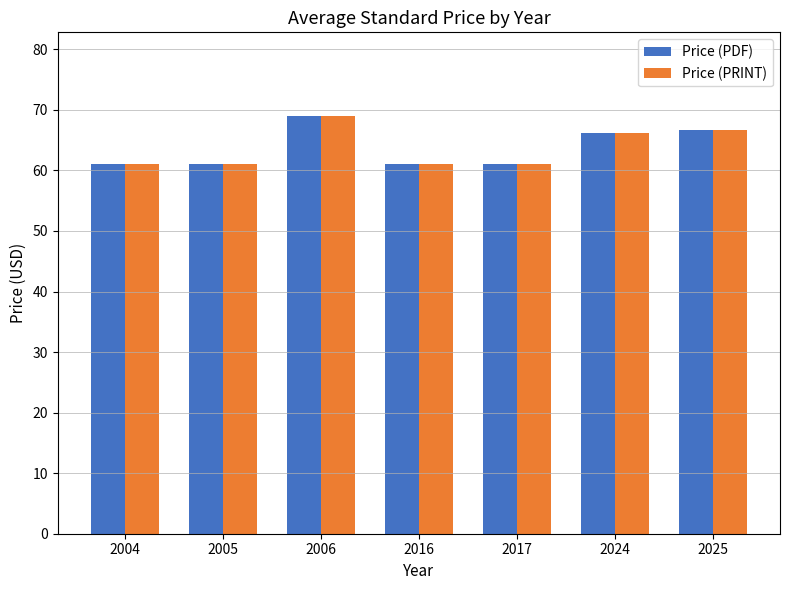

What is the highest value of the Price (PDF) series?

69.0